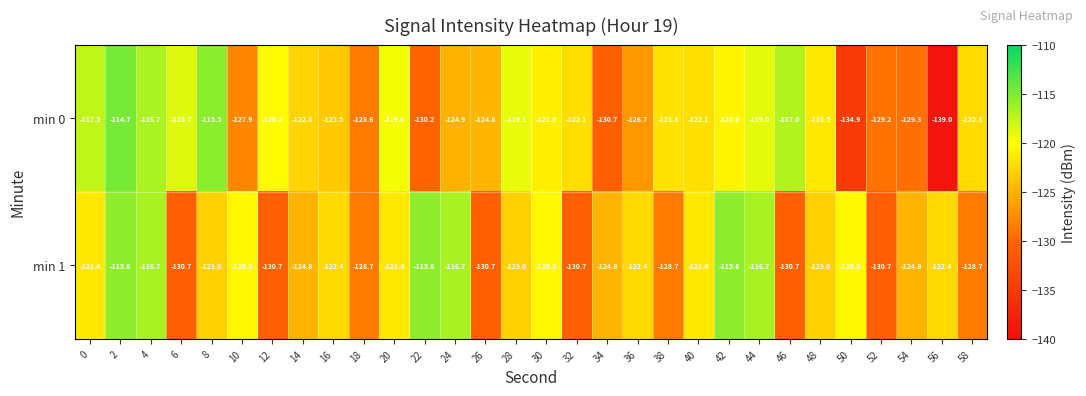

What is the sum of all min 1 values?

-3702.9